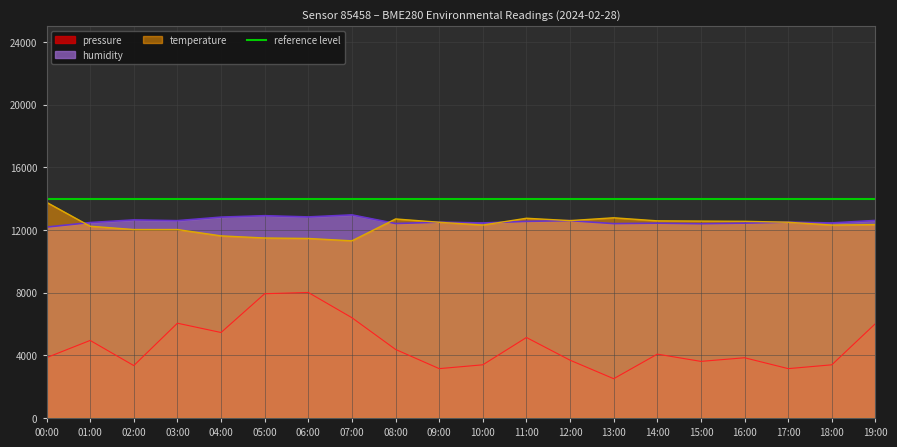

True or false: pressure and temperature cross at least once.

False